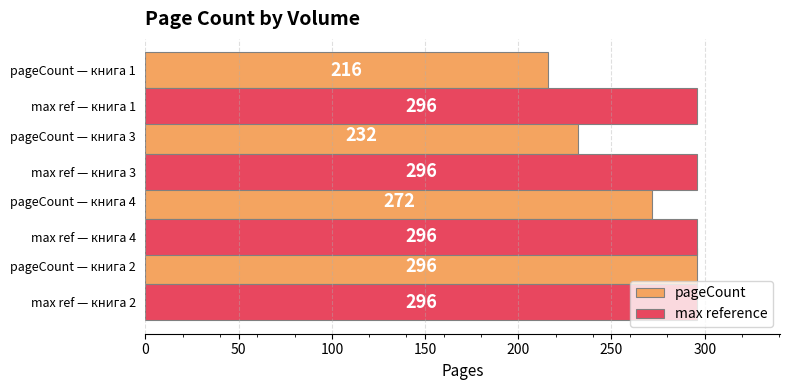

Which series has the widest spread of values?

pageCount